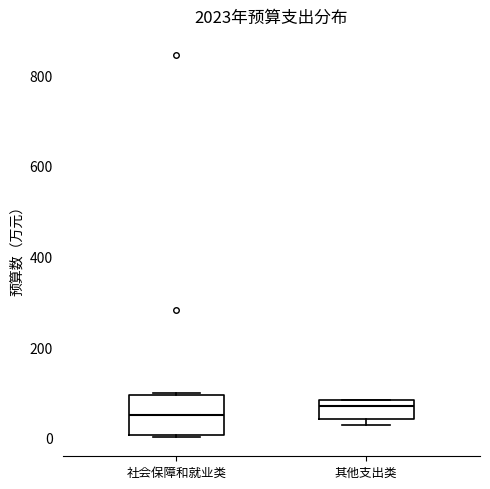

Where does the median line of the box for 社会保障和就业类 sit on the y-axis? The values are not printed on the chart, so give them approximately, as read against the axis.

40